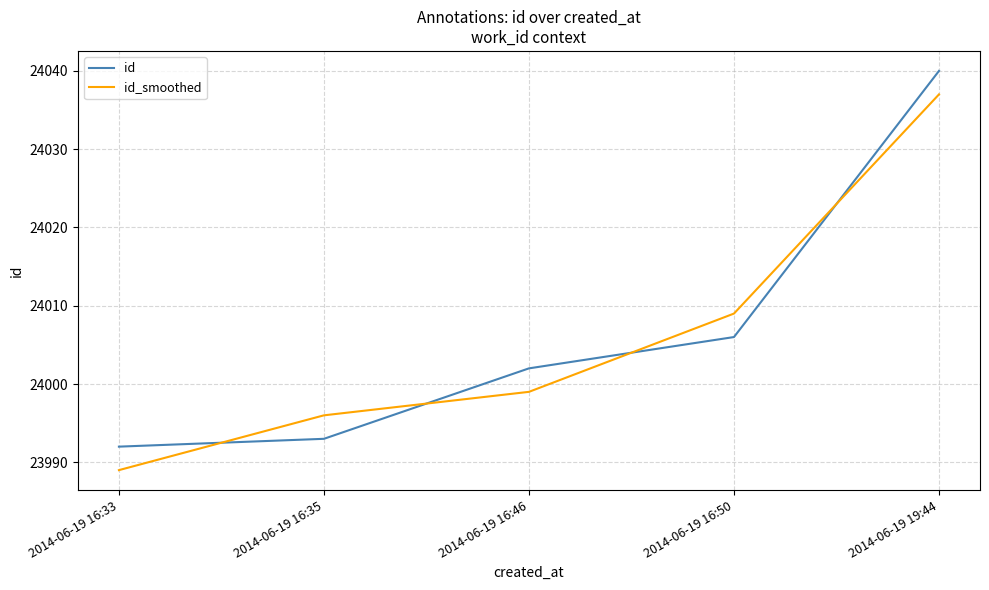

At which category is the sum across all series the highest?

2014-06-19 19:44